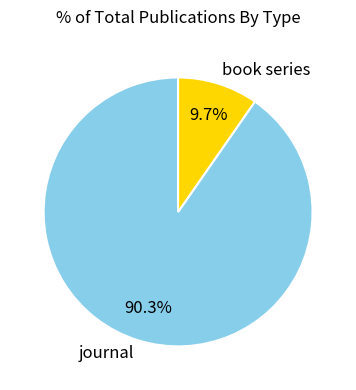

What is the ratio of the value at book series to the value at journal?

0.1